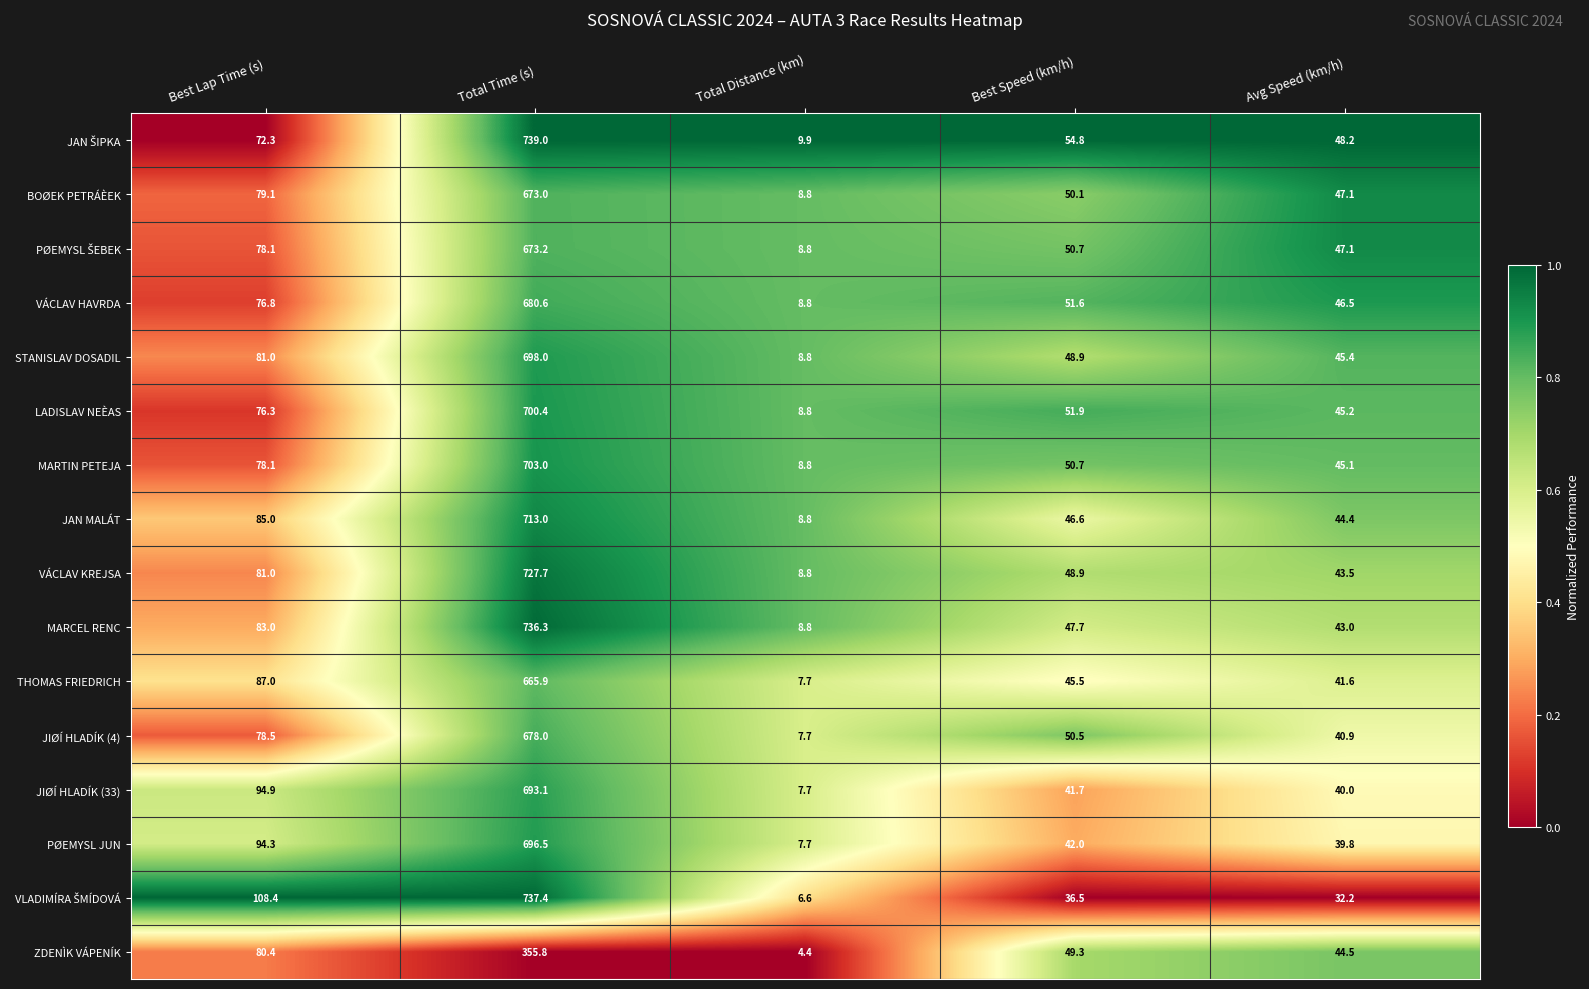

Which label corresponds to the smallest value in the chart?

Total Distance (km)